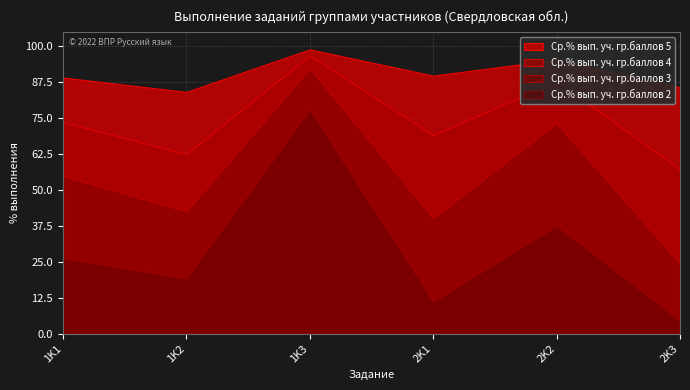

How many lines are shown in the chart?

4